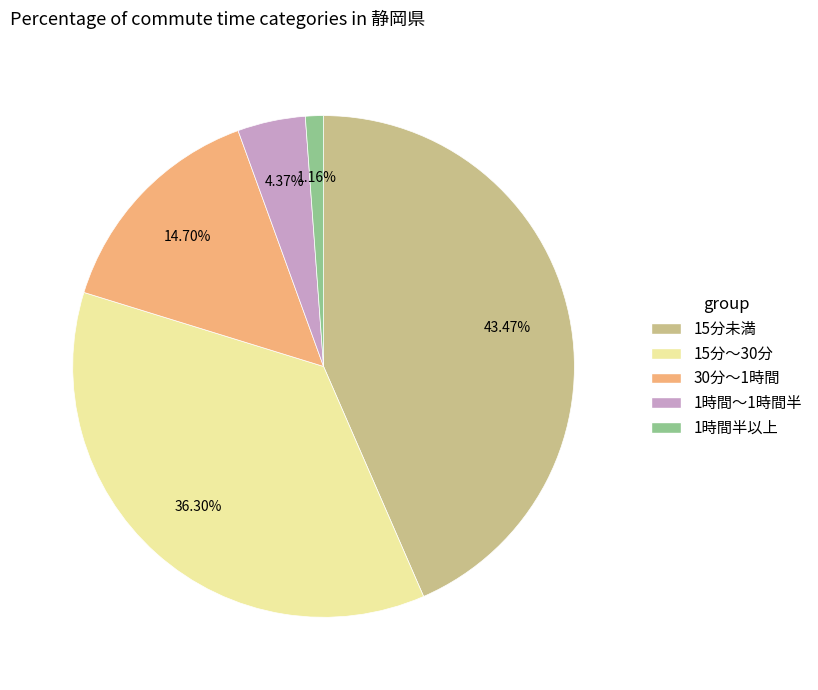

The 15分～30分 slice represents 36% of the pie. True or false?

True